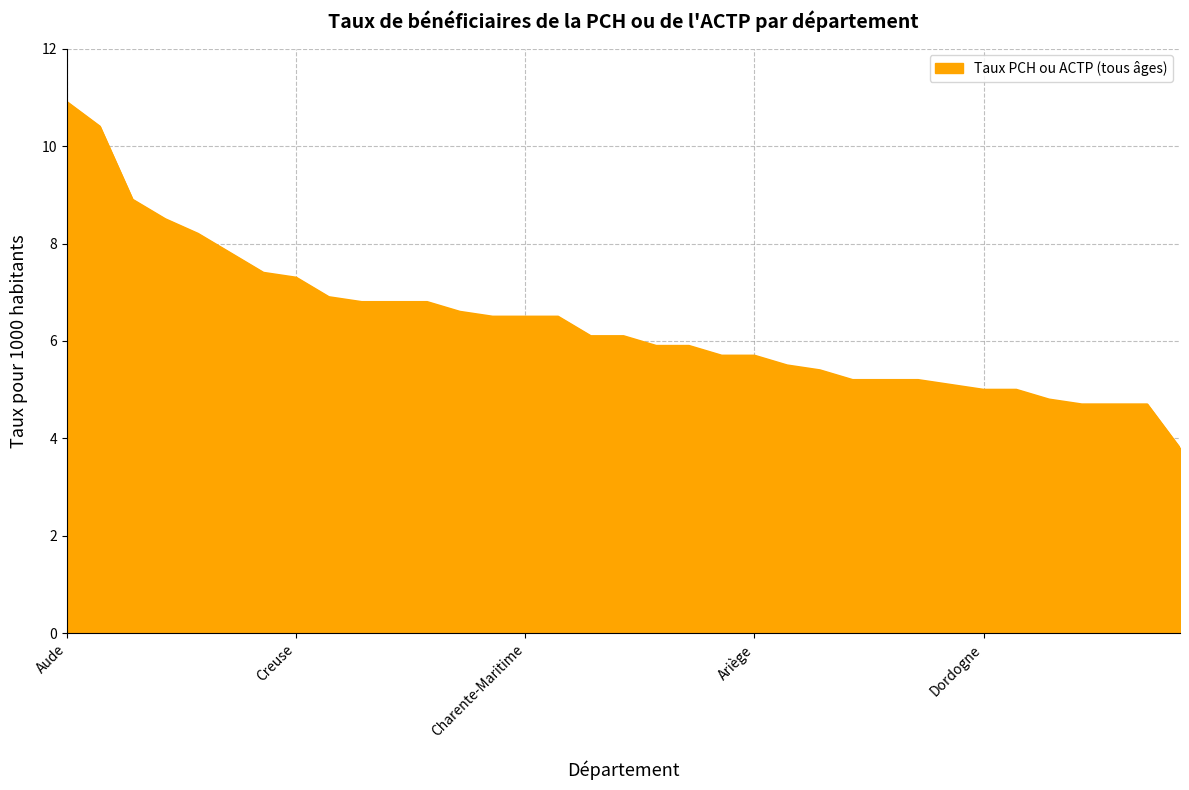

What is the maximum value shown in the chart?

10.9